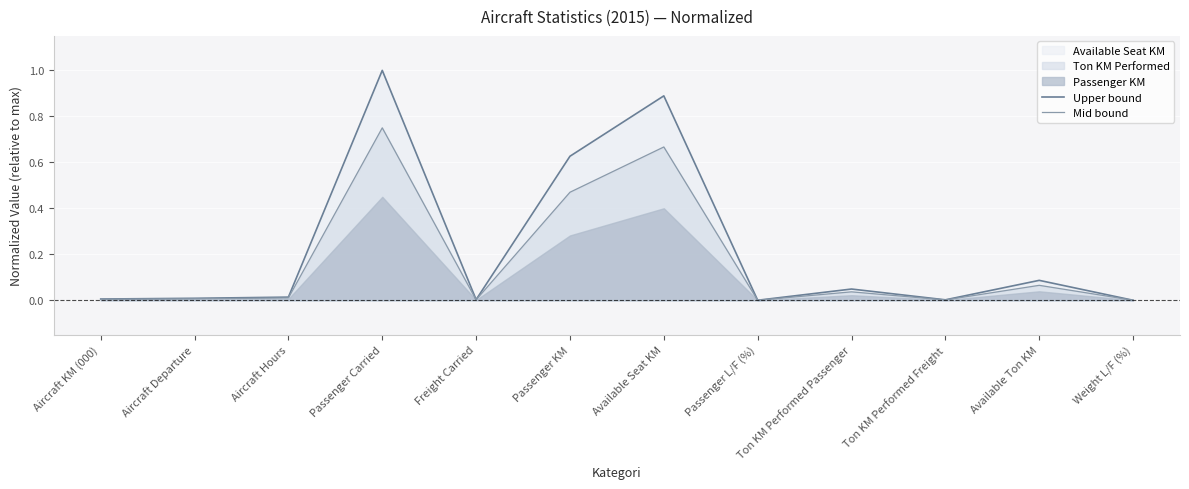

Which category has the lowest value in the Upper bound series?

Weight L/F (%)